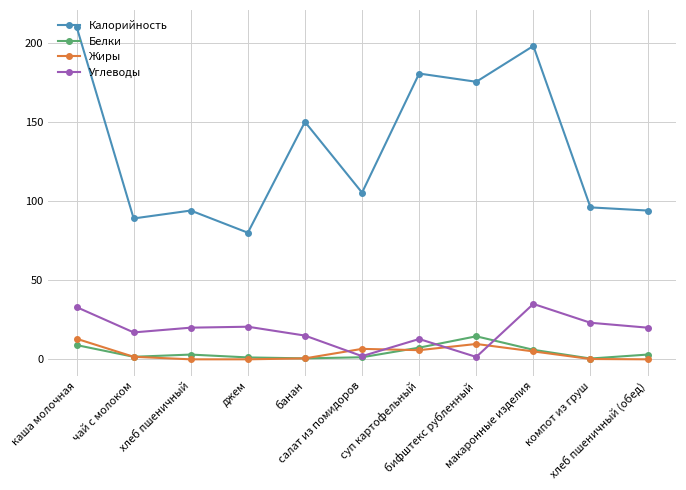

Is the value of Белки at суп картофельный greater than the value of Углеводы at хлеб пшеничный (обед)?

No